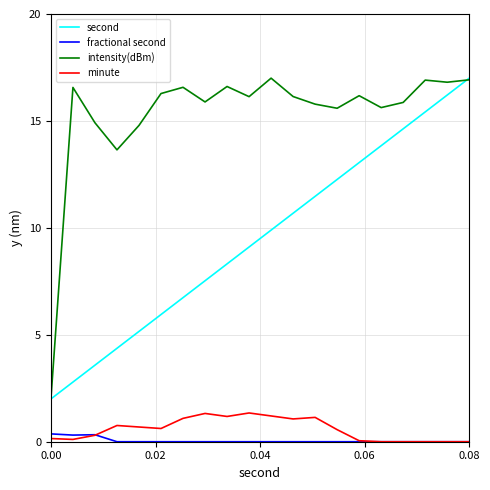

True or false: intensity(dBm) and fractional second cross at least once.

False